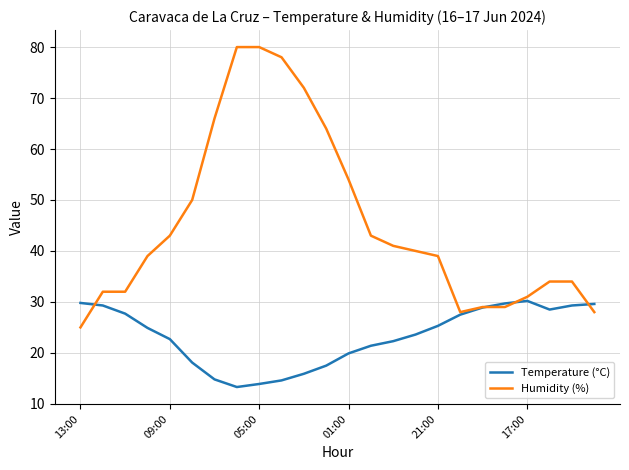

List the series in order of their overall mean, highest first.

Humidity (%), Temperature (°C)